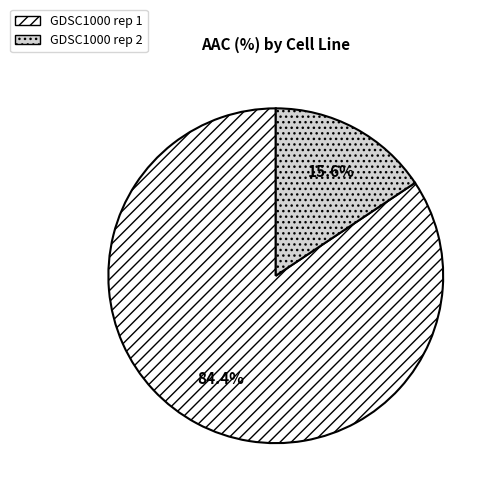

Which slice is the largest?

GDSC1000 rep 1